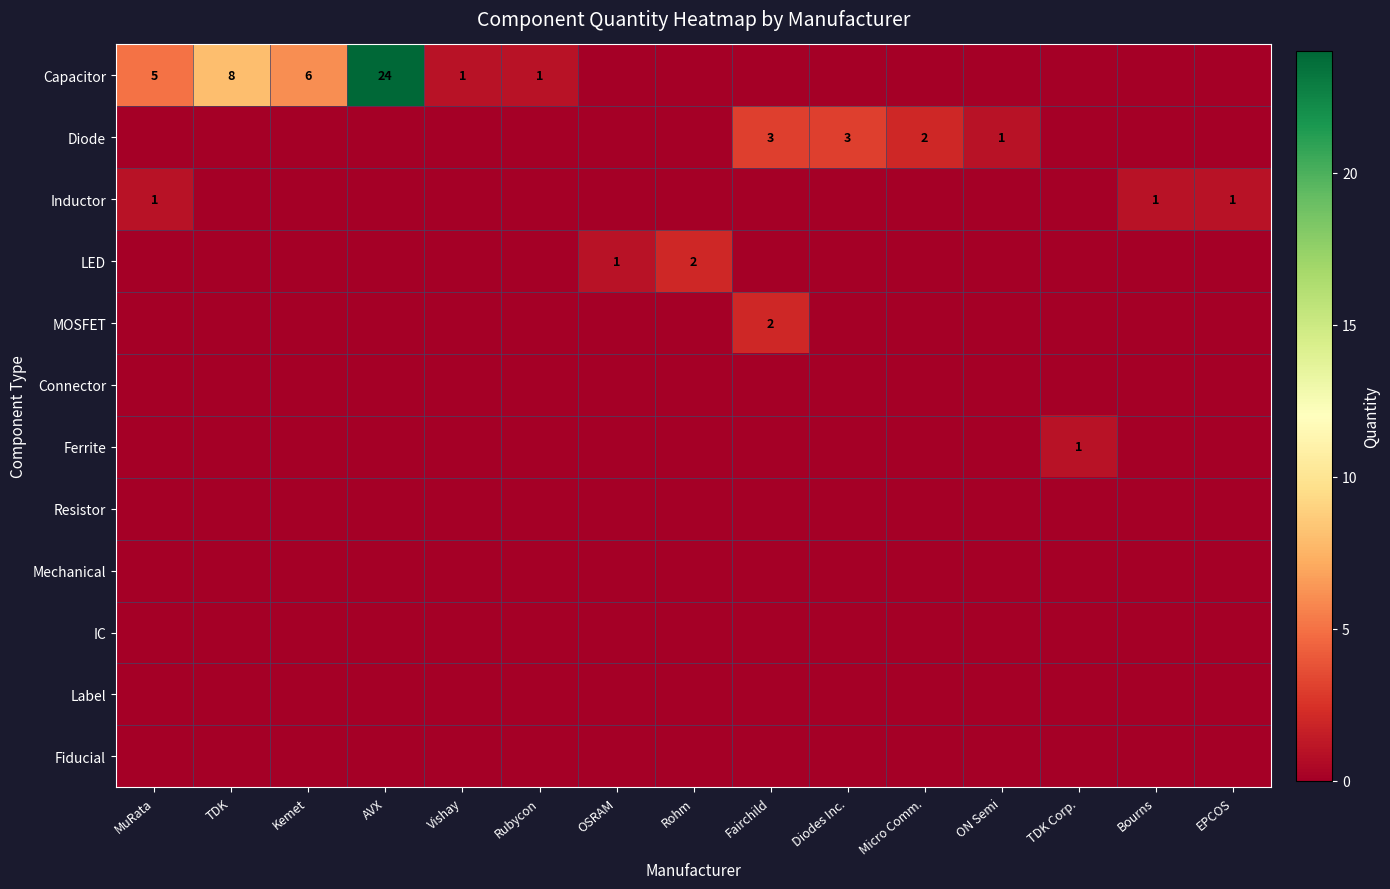

What is the difference between the highest and lowest values at Vishay?

1